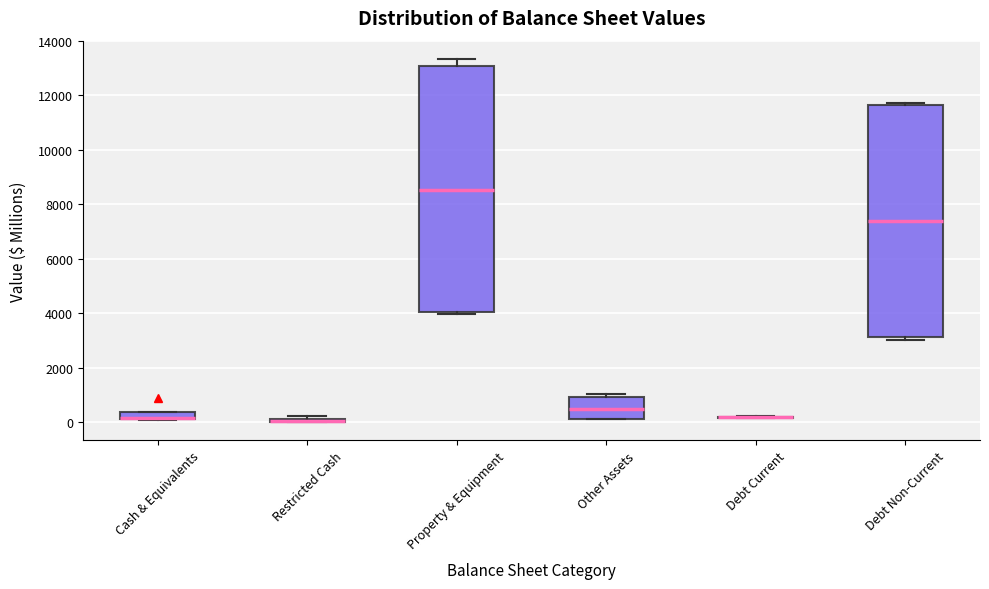

Which box is the tallest, from its lower edge to its upper edge?

Property & Equipment